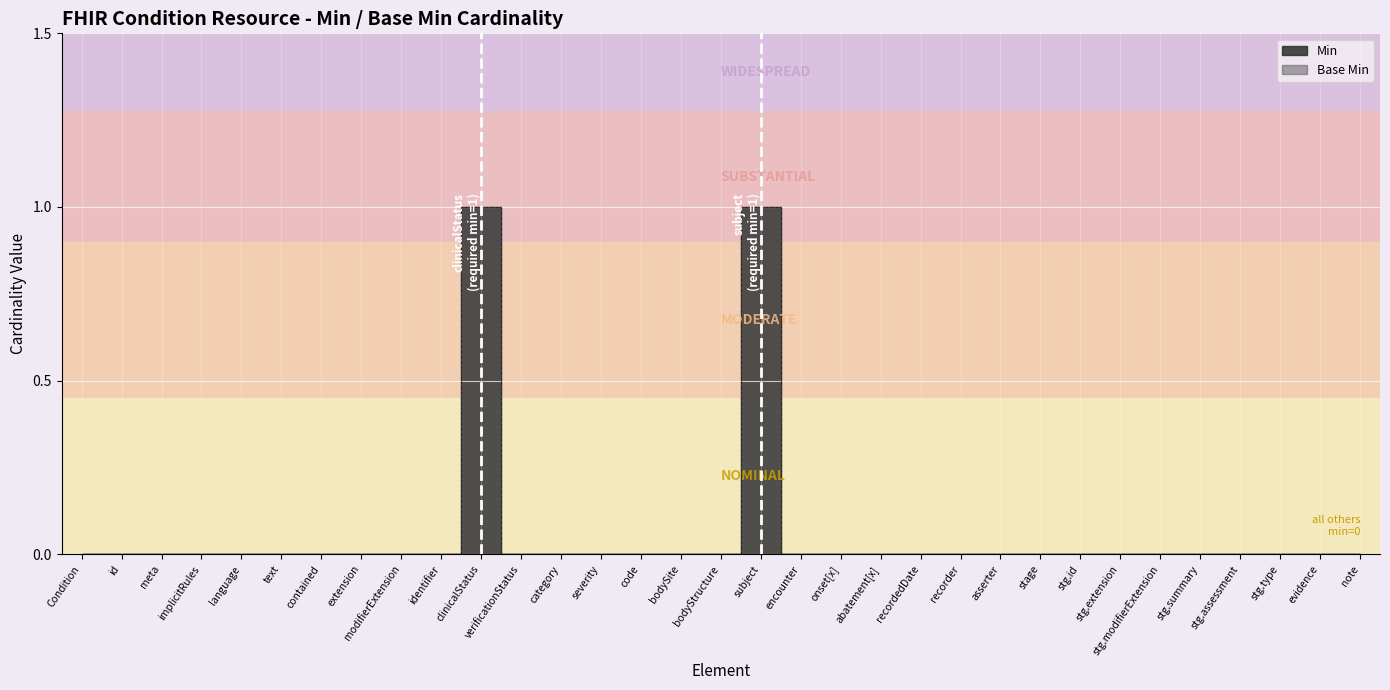

Which series has the largest total across all categories?

Min